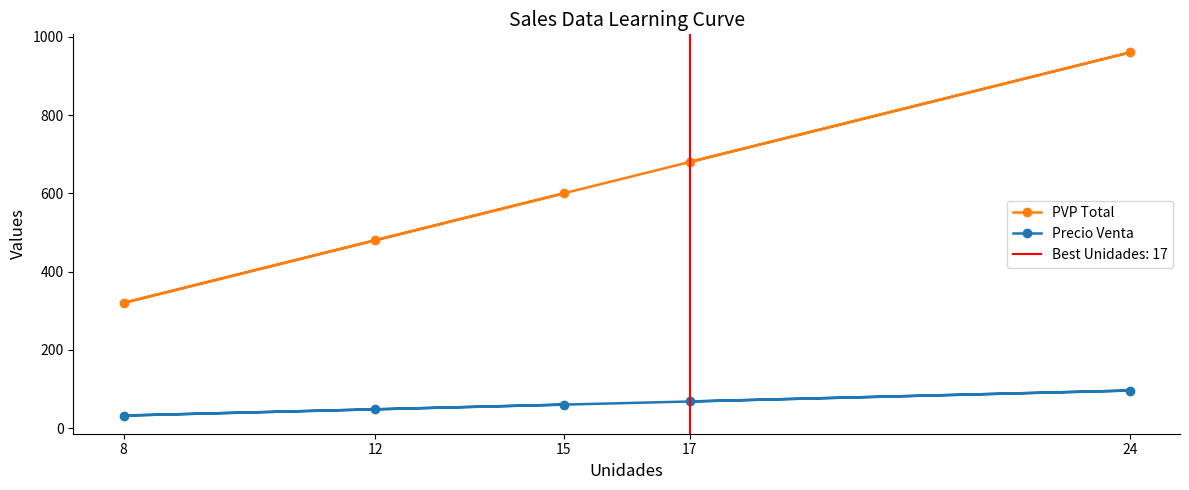

Does the chart display data point markers on the line(s)?

Yes